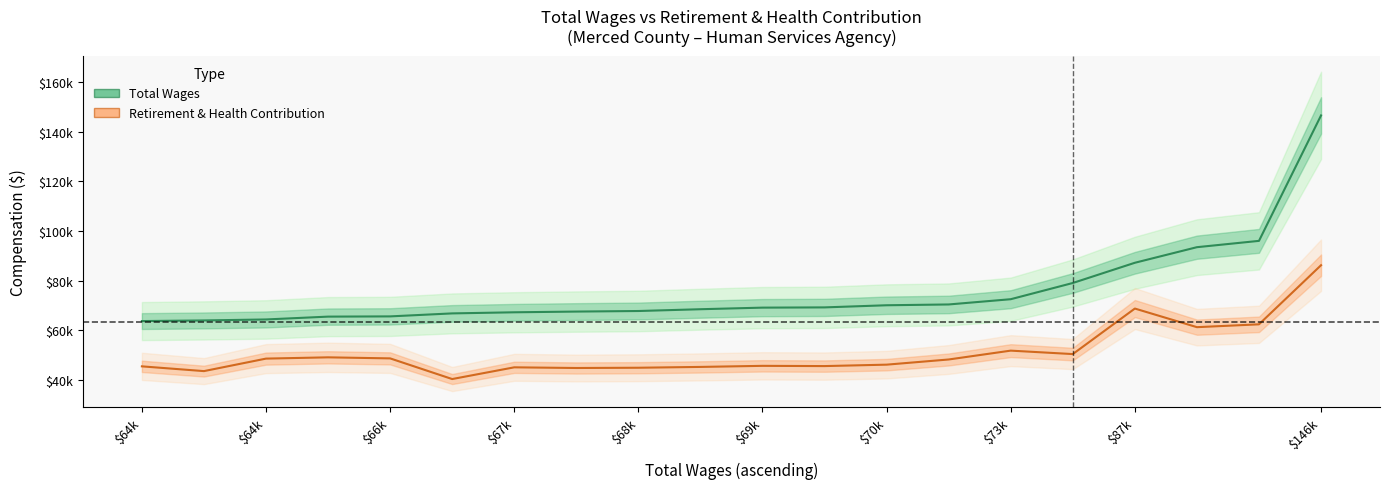

List the series in order of their overall mean, lowest first.

Total Retirement & Health Contribution, Total Wages